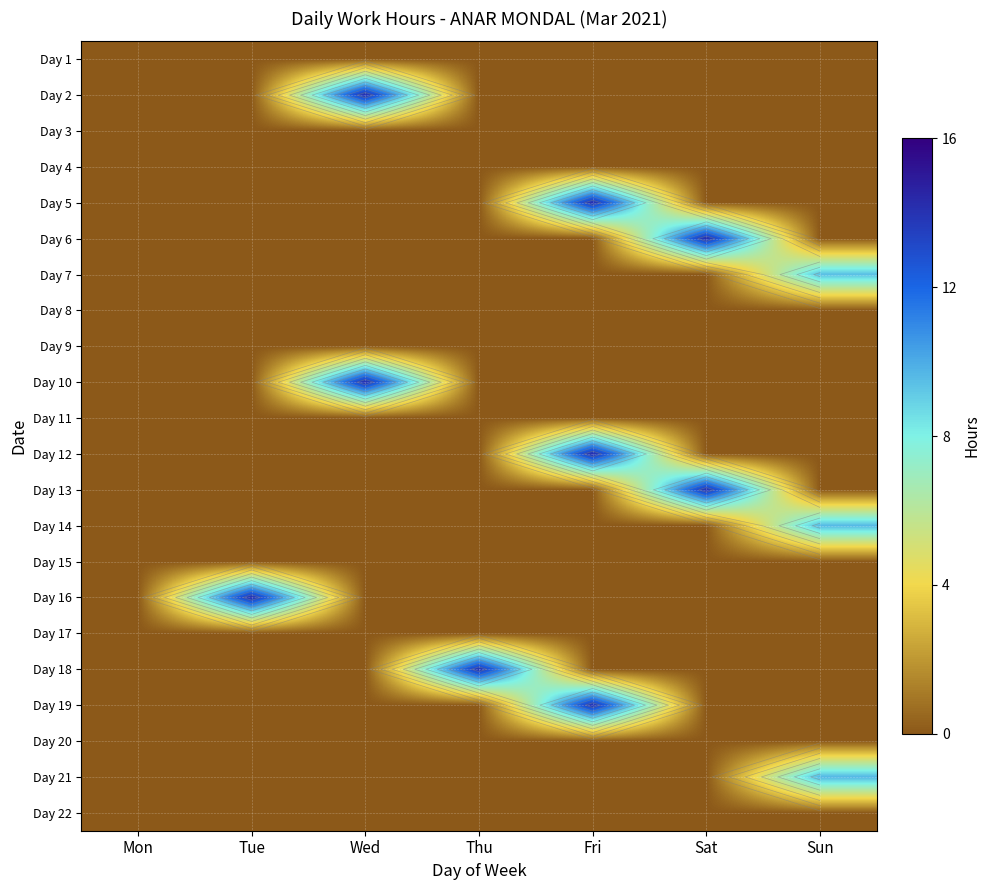

At which label is Day 1 closest to 0?

Mon